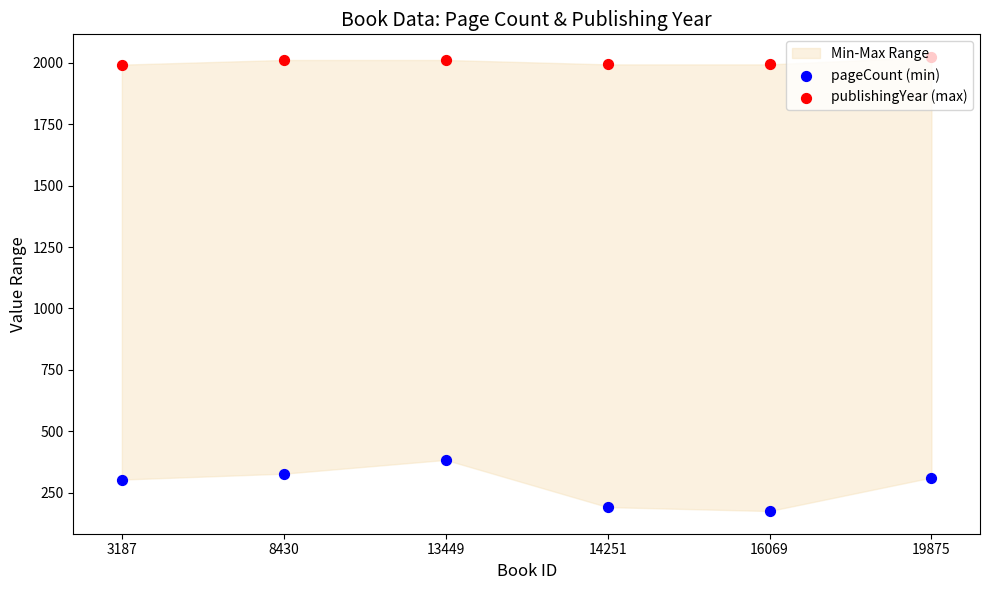

Which series has the widest spread of Y values?

pageCount (min)